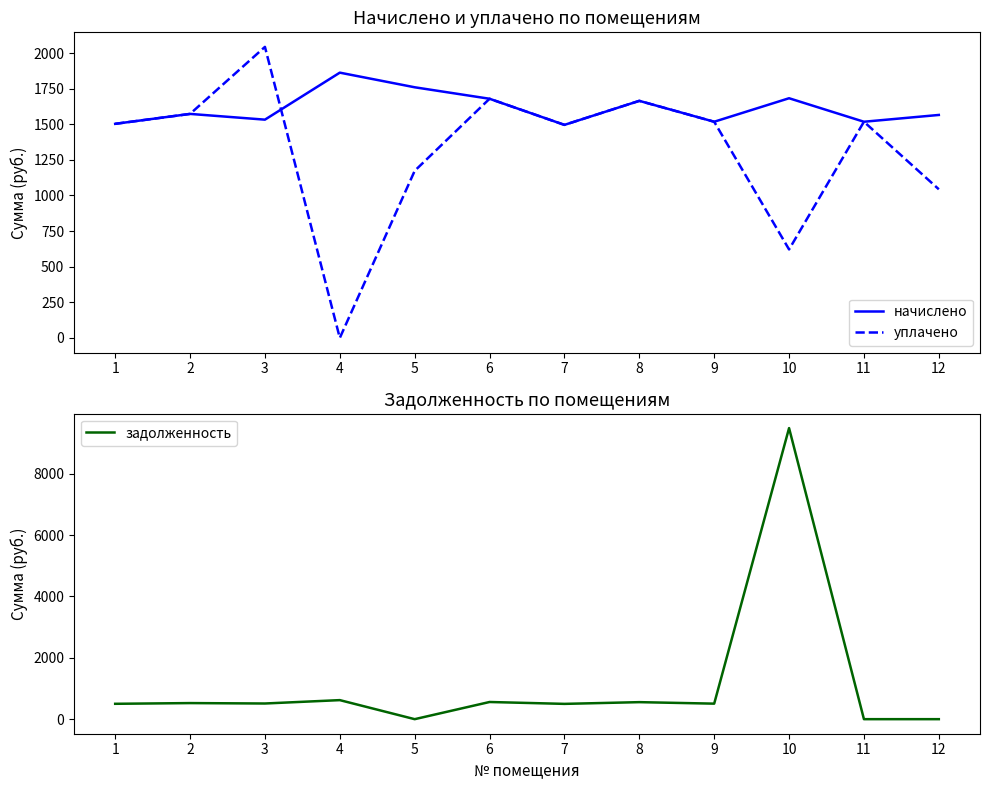

What is the sum of the начислено values at 4 and 9?

3380.1